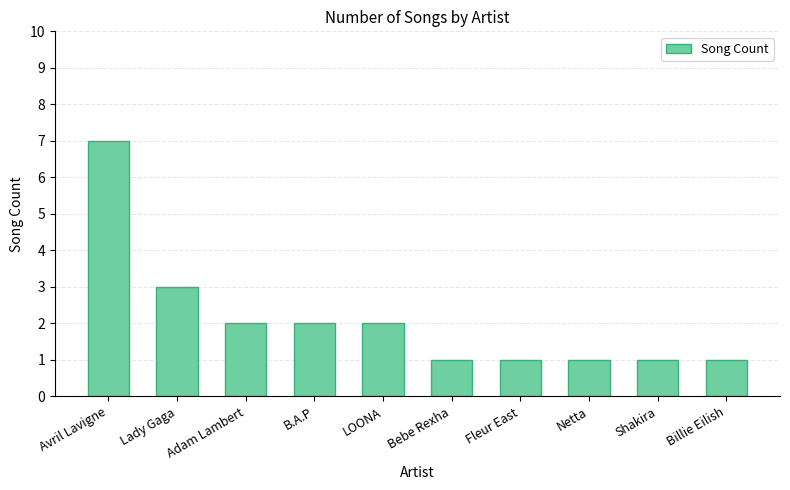

What is the difference between the maximum and minimum values?

6